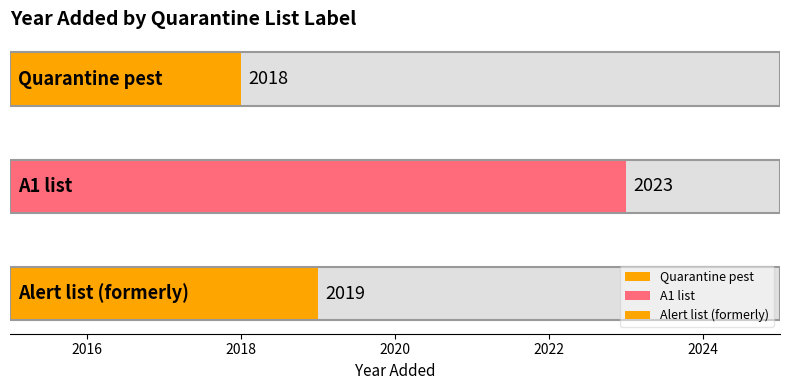

Approximately how many times larger is the value at A1 list compared to Quarantine pest?

1.0